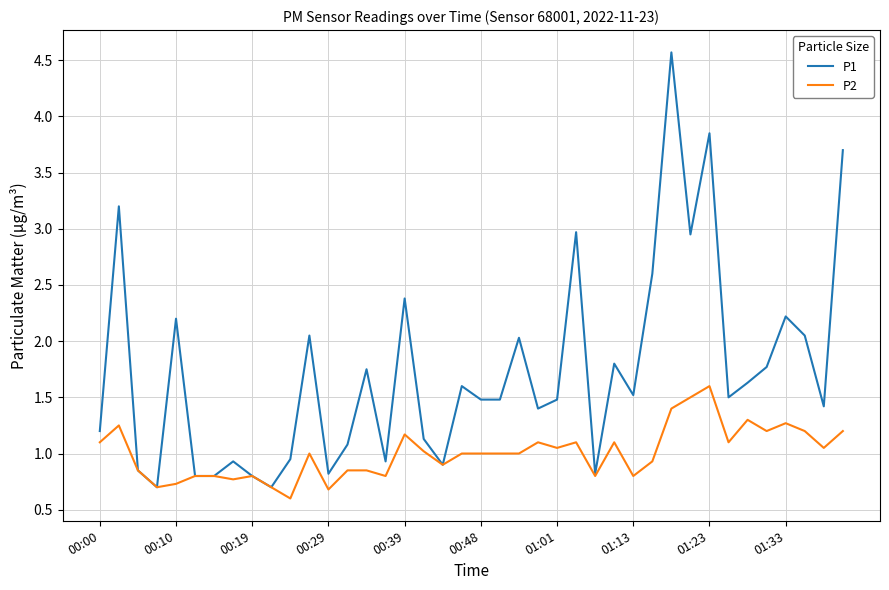

What are all the series names shown in the legend?

P1, P2